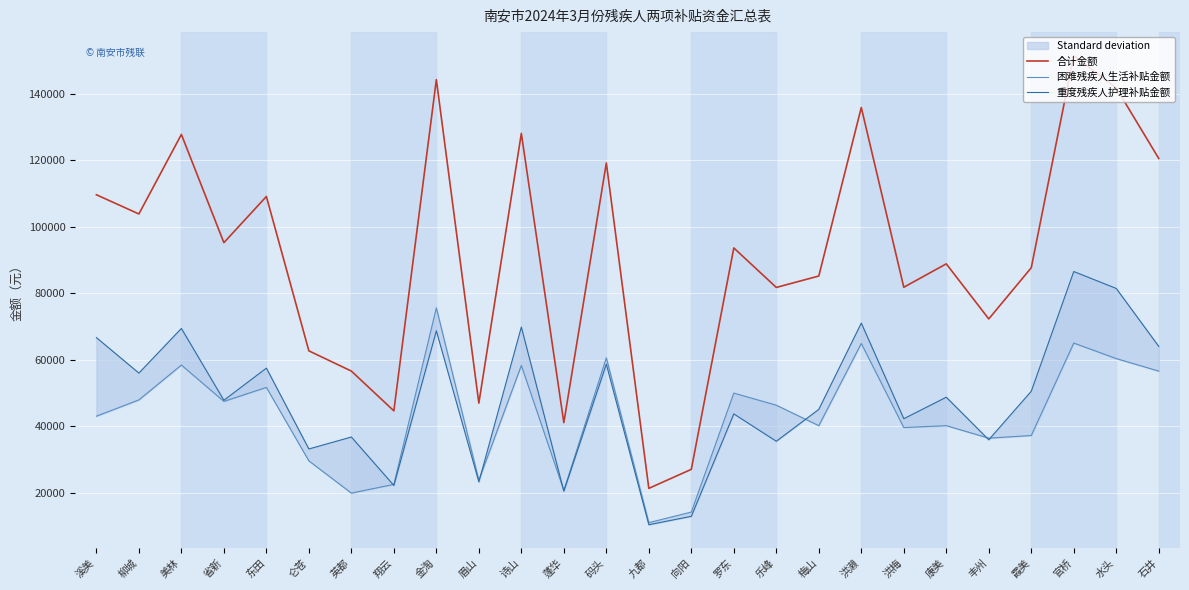

True or false: 合计金额 and 困难残疾人生活补贴金额 intersect in this chart.

False